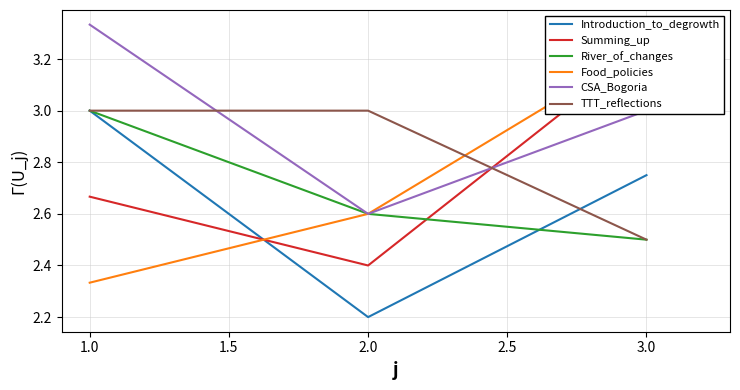

The River_of_changes series shows 3.8 at 2.0. True or false?

False